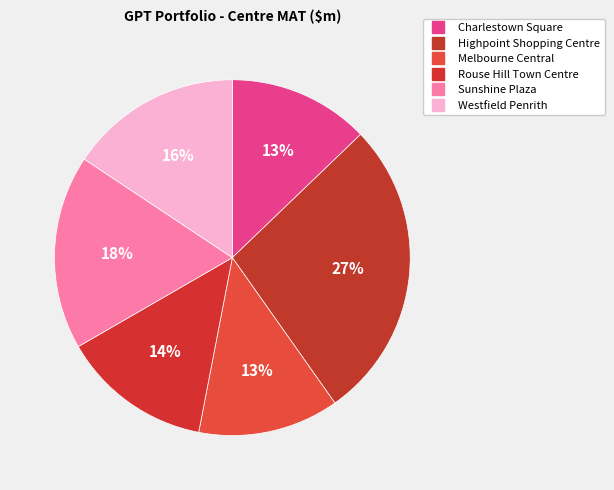

Count the number of slices in the pie.

6